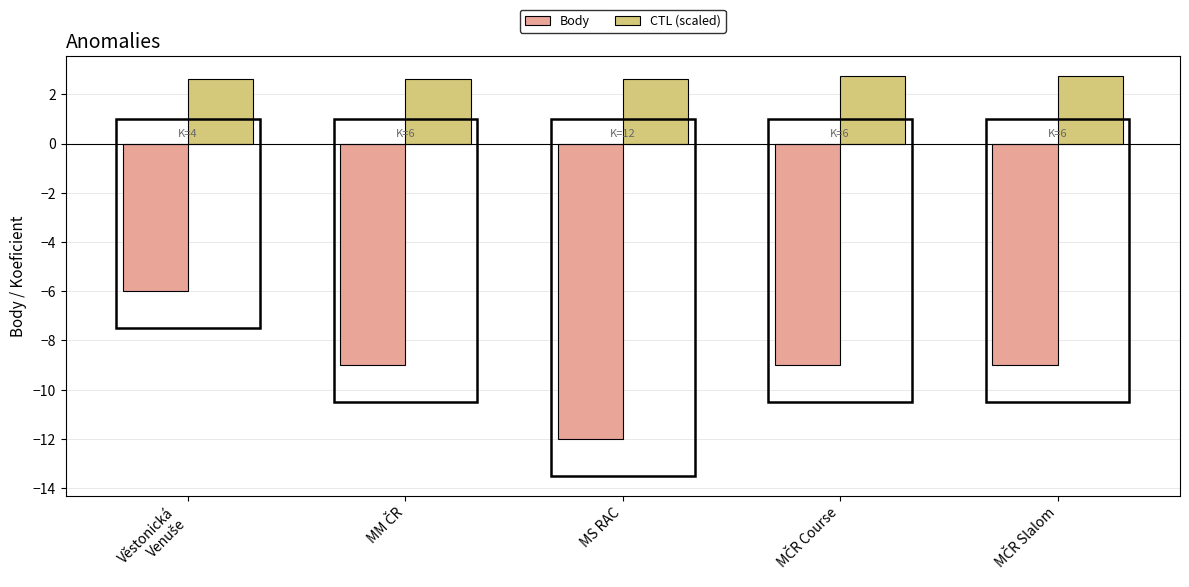

What is the value of the Body bar at the 4th from the left?

-9.0